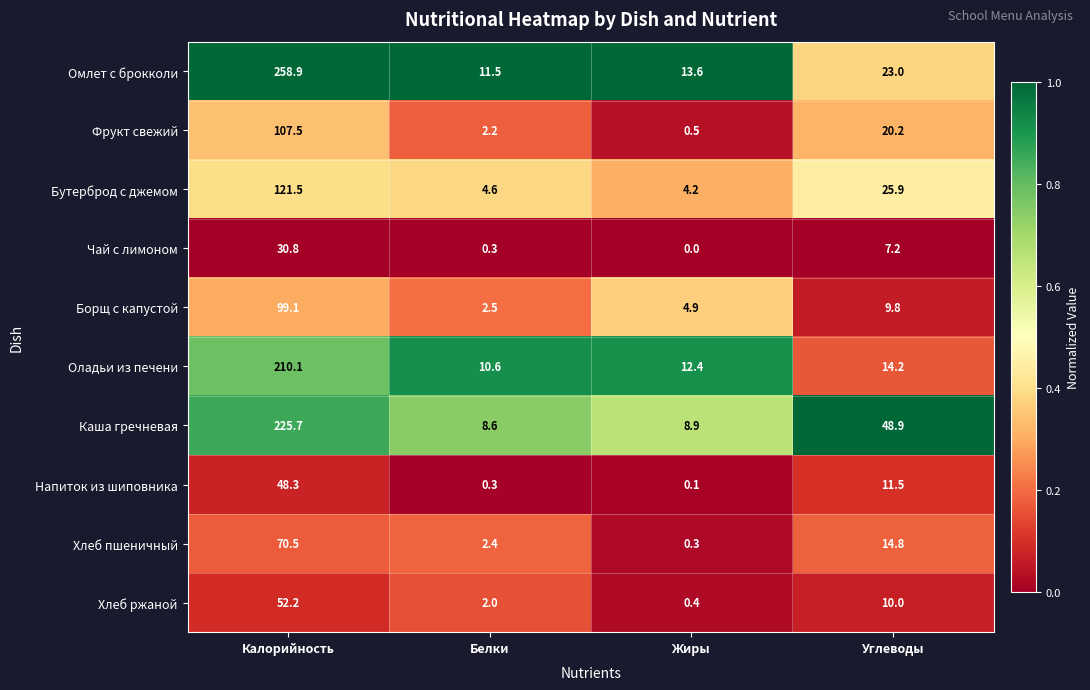

What is the total value across all series at Жиры?

45.3